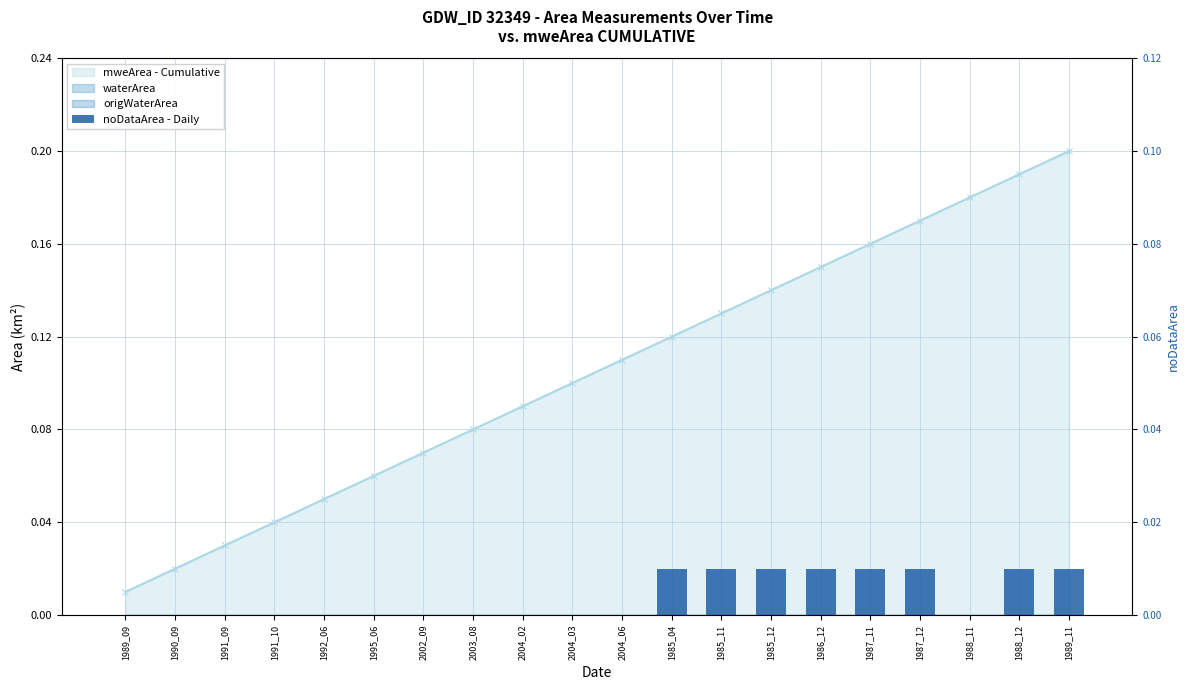

What position from the left is 2004_06?

11